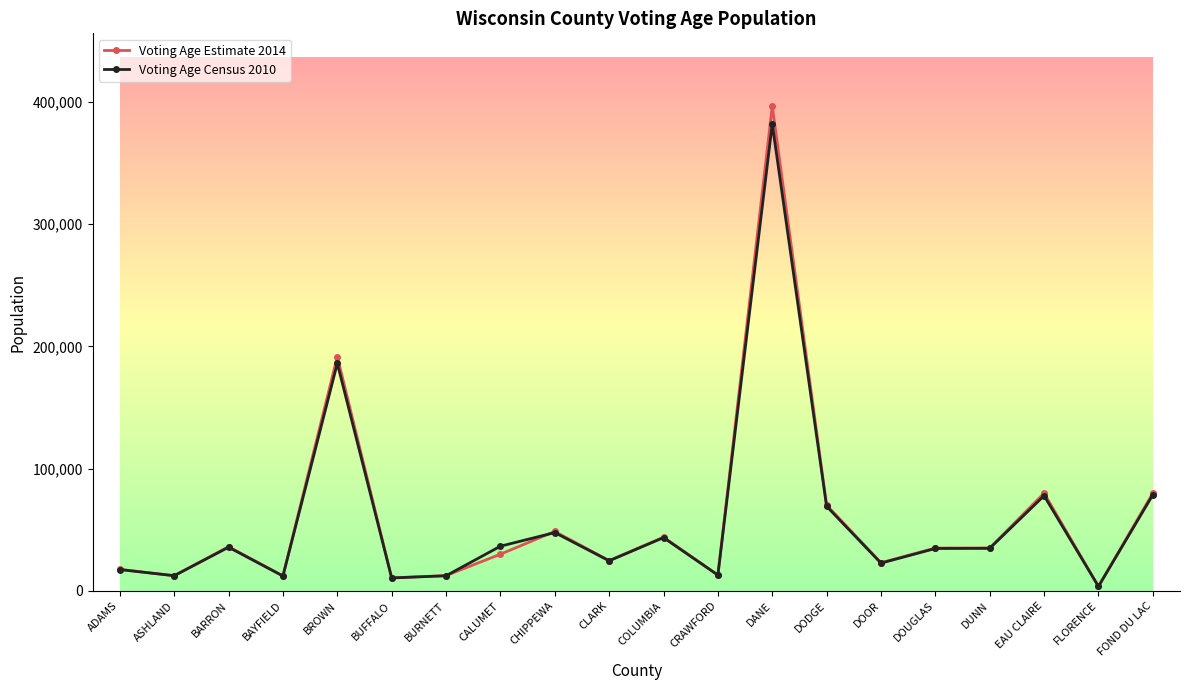

What is the total value across all series at BUFFALO?

21236